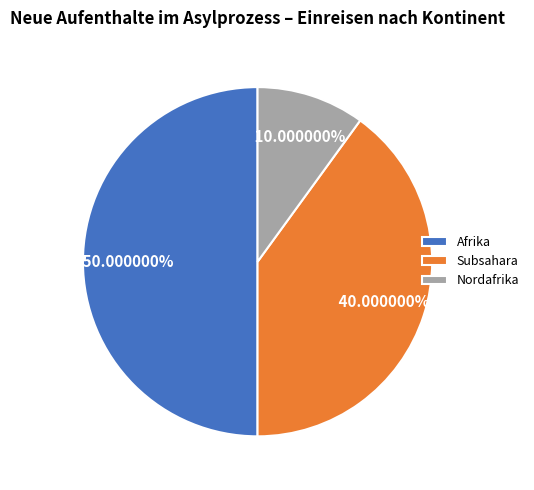

Rank the categories by value from lowest to highest.

Nordafrika, Subsahara, Afrika